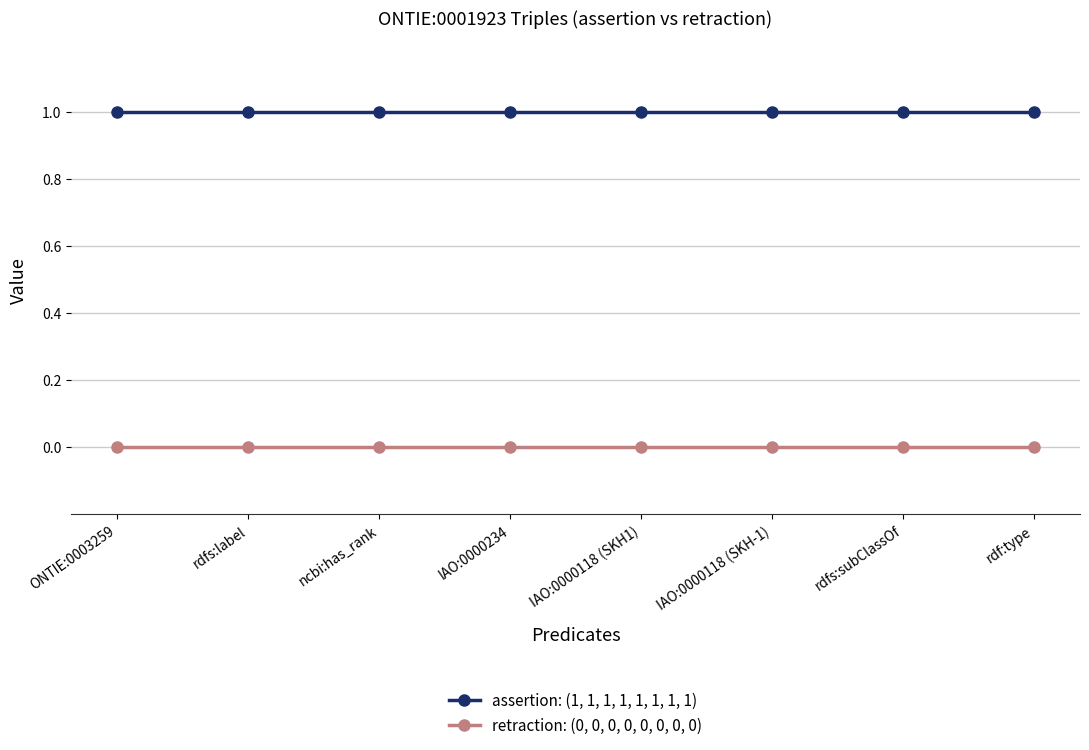

List the series in order of their peak value, lowest first.

retraction: (0, 0, 0, 0, 0, 0, 0, 0), assertion: (1, 1, 1, 1, 1, 1, 1, 1)